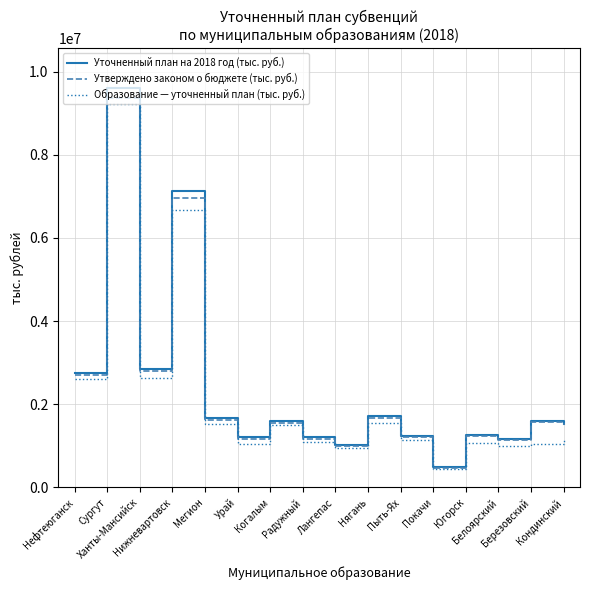

What is the difference between the highest and lowest values at Березовский?

566385.7